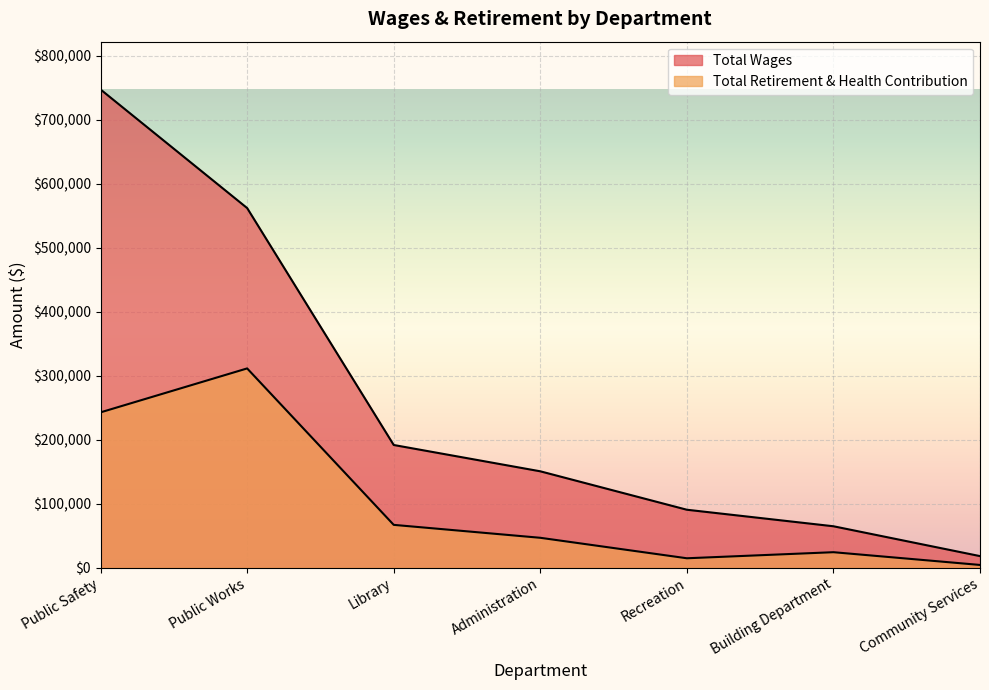

What value does the Total Wages series have at Library, to the nearest 10?

191830